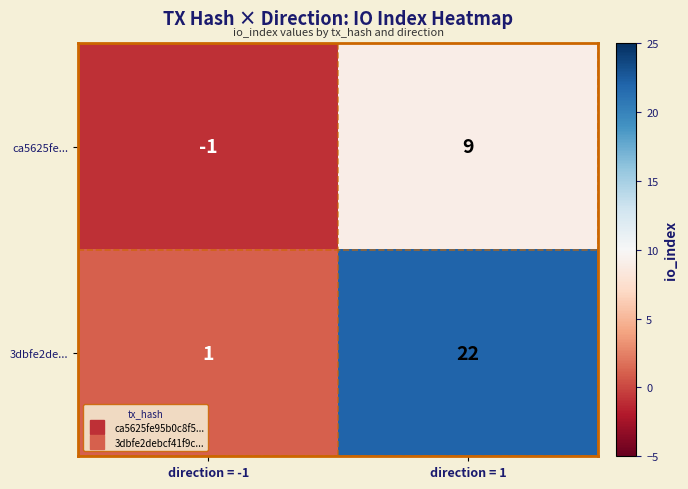

Reading left to right, what are all the values shown in this chart?

ca5625fe...: -1	9
3dbfe2de...: 1	22